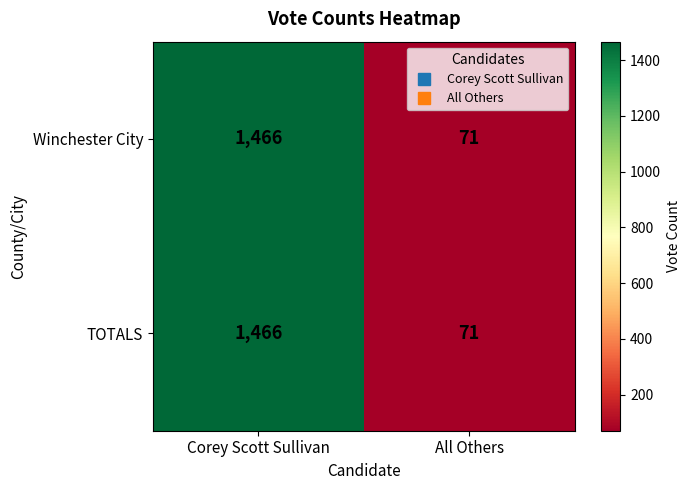

Read the TOTALS value at Corey Scott Sullivan, to the nearest 100.

1500